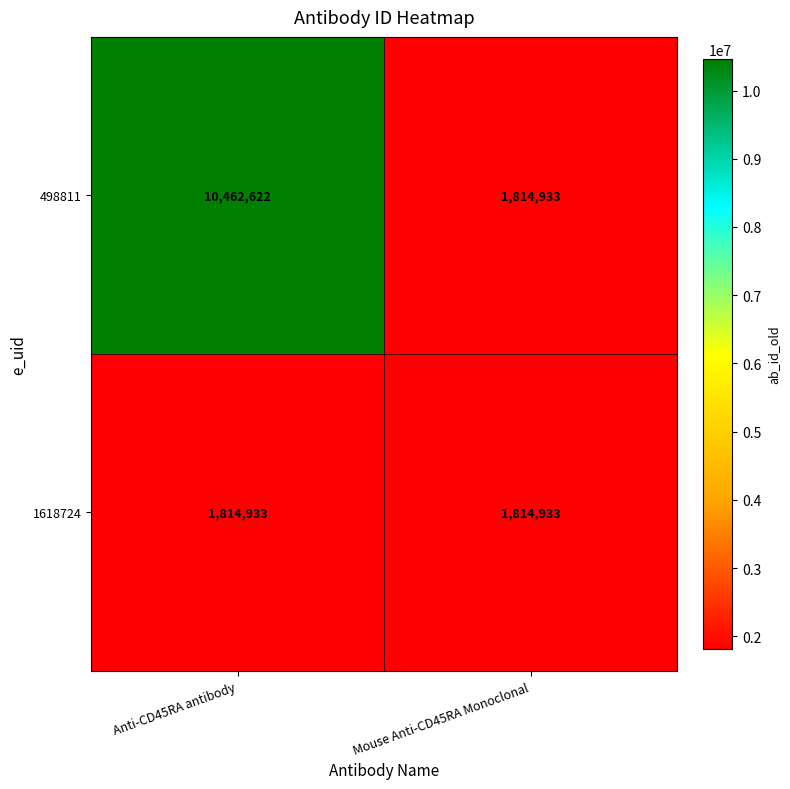

The 1618724 series shows 1814933 at Mouse Anti-CD45RA Monoclonal. True or false?

True